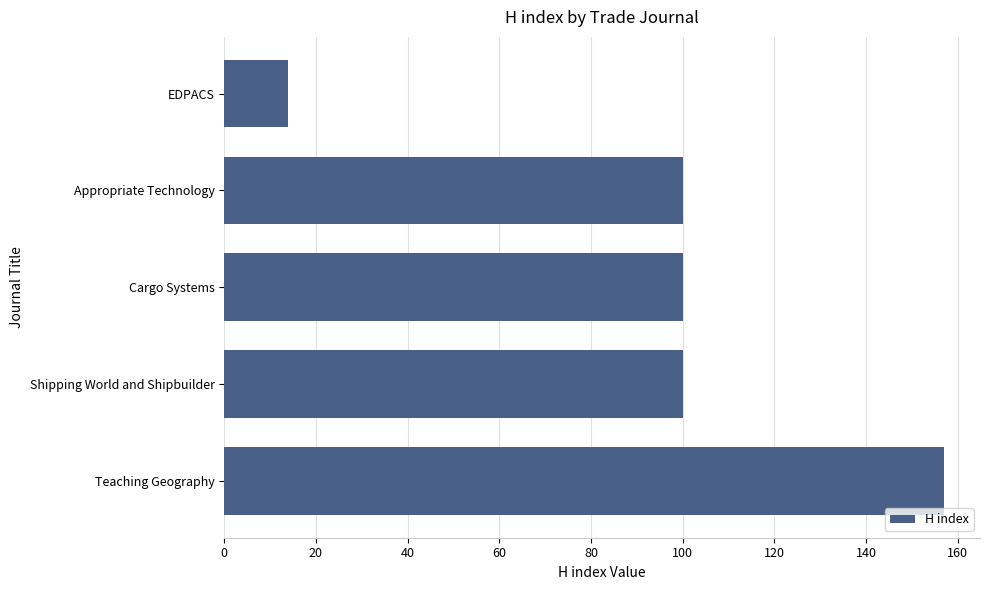

Does the chart contain any negative values?

No